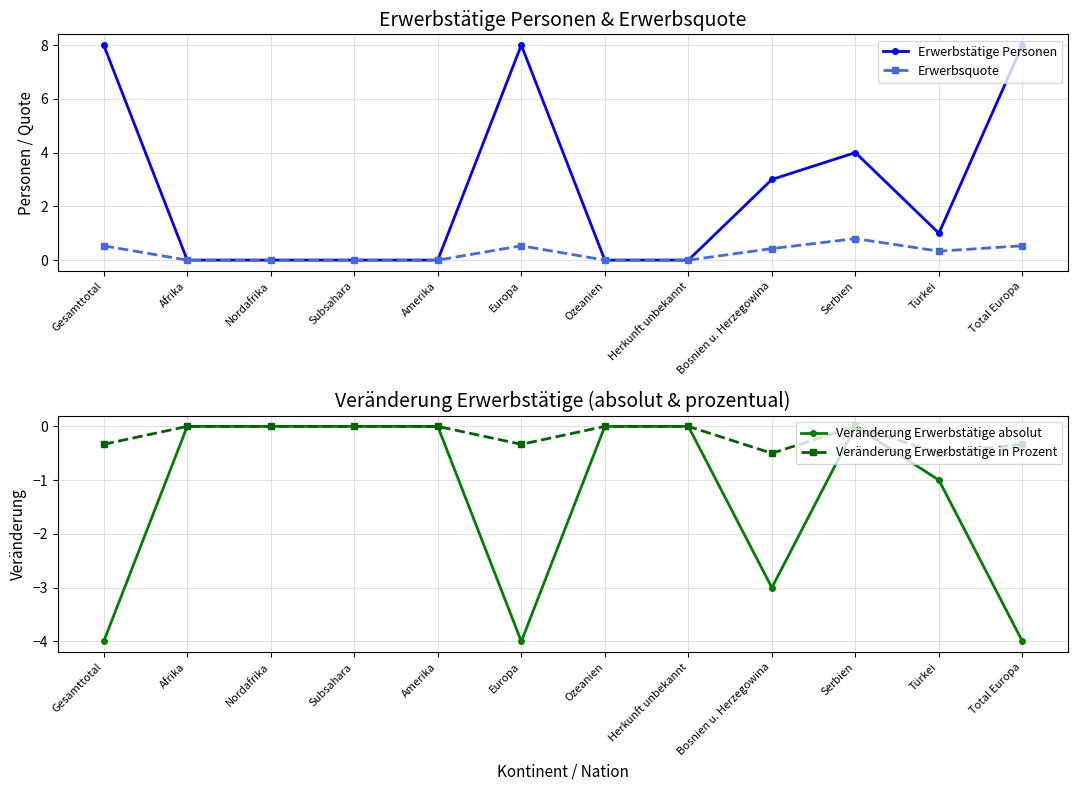

Reading left to right, extract all data points from this chart.

Erwerbstätige Personen: 8.0	0.0	0.0	0.0	0.0	8.0	0.0	0.0	3.0	4.0	1.0	8.0
Erwerbsquote: 0.5	0.0	0.0	0.0	0.0	0.5	0.0	0.0	0.4	0.8	0.3	0.5
Veränderung Erwerbstätige absolut: -4.0	0.0	0.0	0.0	0.0	-4.0	0.0	0.0	-3.0	0.0	-1.0	-4.0
Veränderung Erwerbstätige in Prozent: -0.3	0.0	0.0	0.0	0.0	-0.3	0.0	0.0	-0.5	0.0	-0.5	-0.3